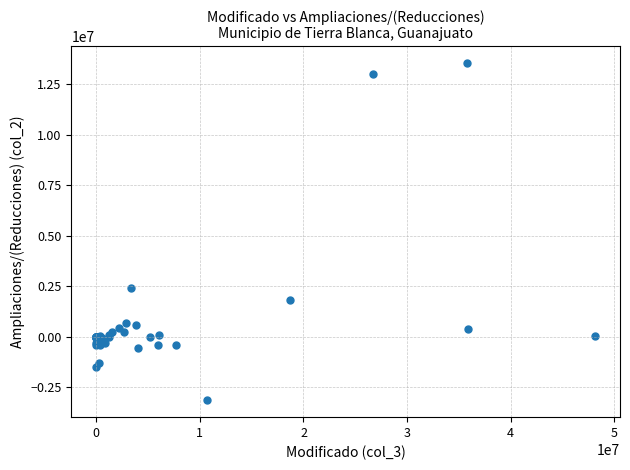

What Y value in the scatter plot is closest to 5196310?

2396698.0